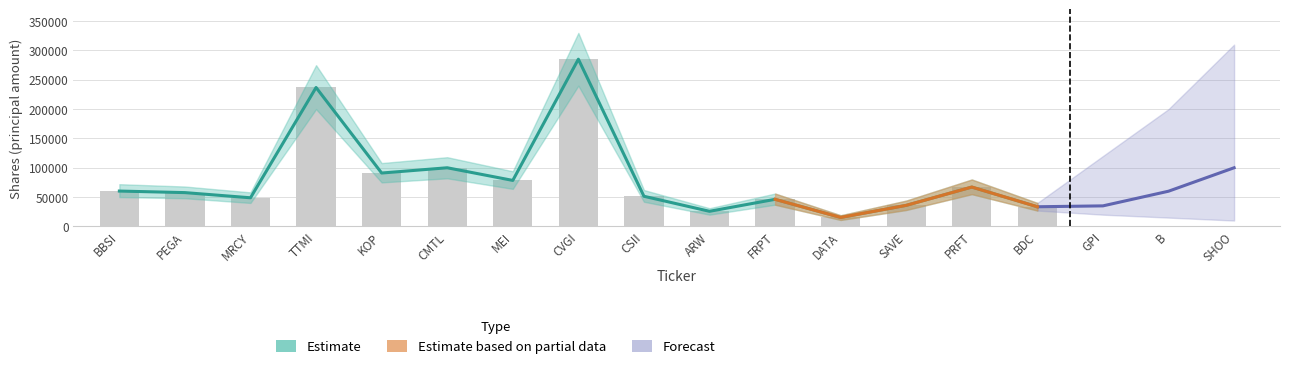

Rank the categories by value from lowest to highest.

DATA, ARW, BDC, SAVE, FRPT, MRCY, CSII, PEGA, BBSI, PRFT, MEI, KOP, CMTL, TTMI, CVGI